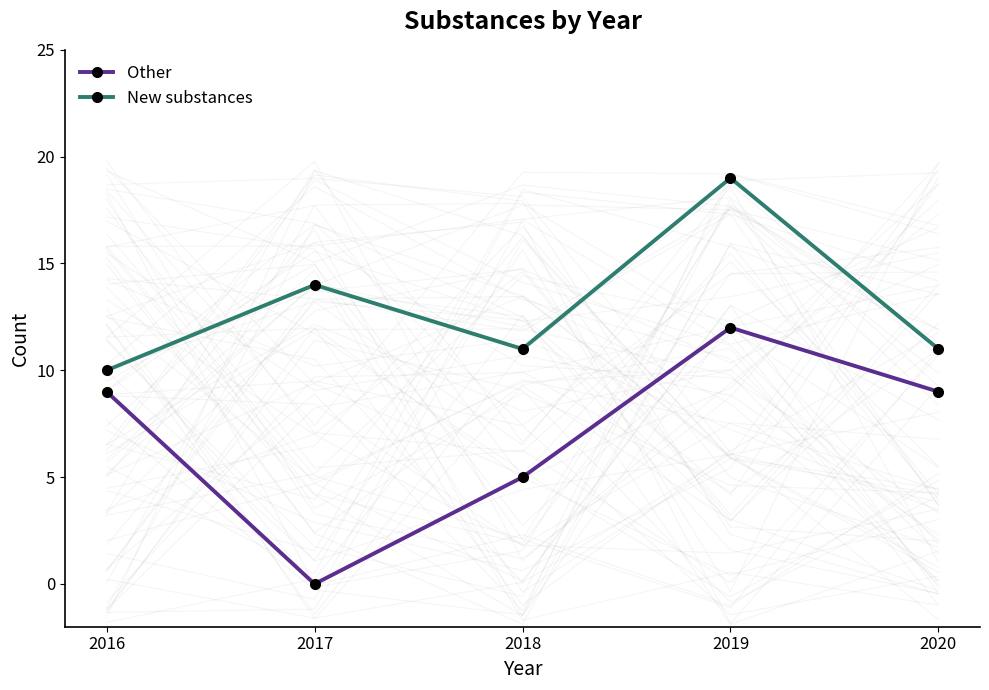

Rank the categories by Other value from highest to lowest.

2019, 2016, 2020, 2018, 2017